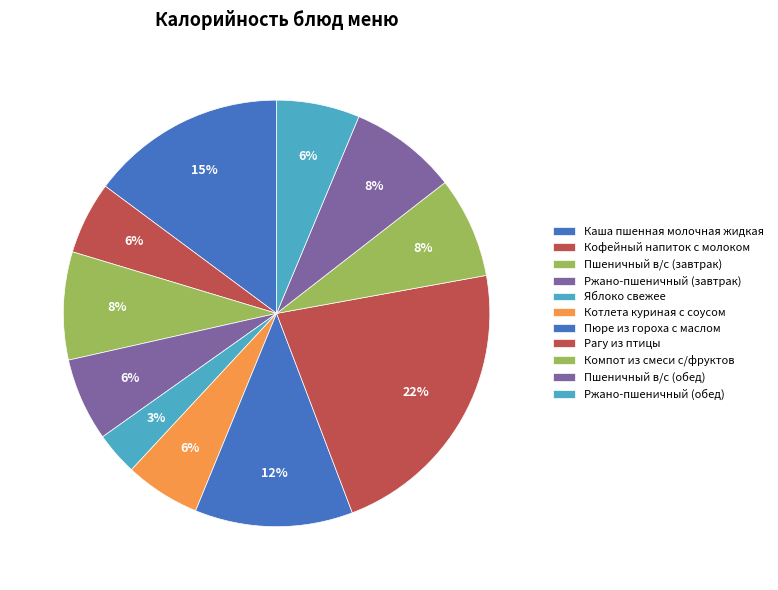

How many slices are in this pie chart?

11